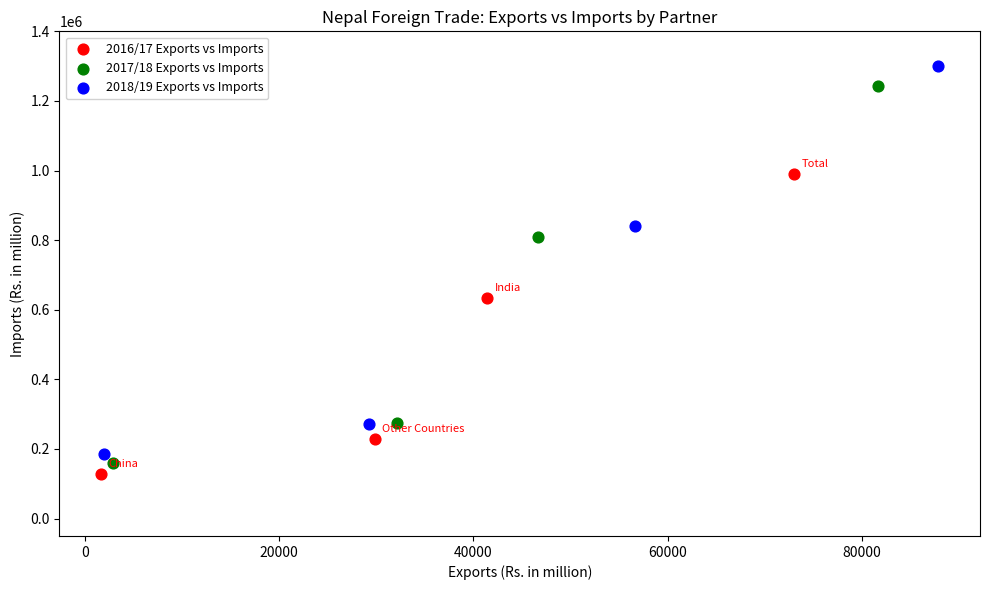

Which series has the largest Y range (max minus min)?

2018/19 Exports vs Imports